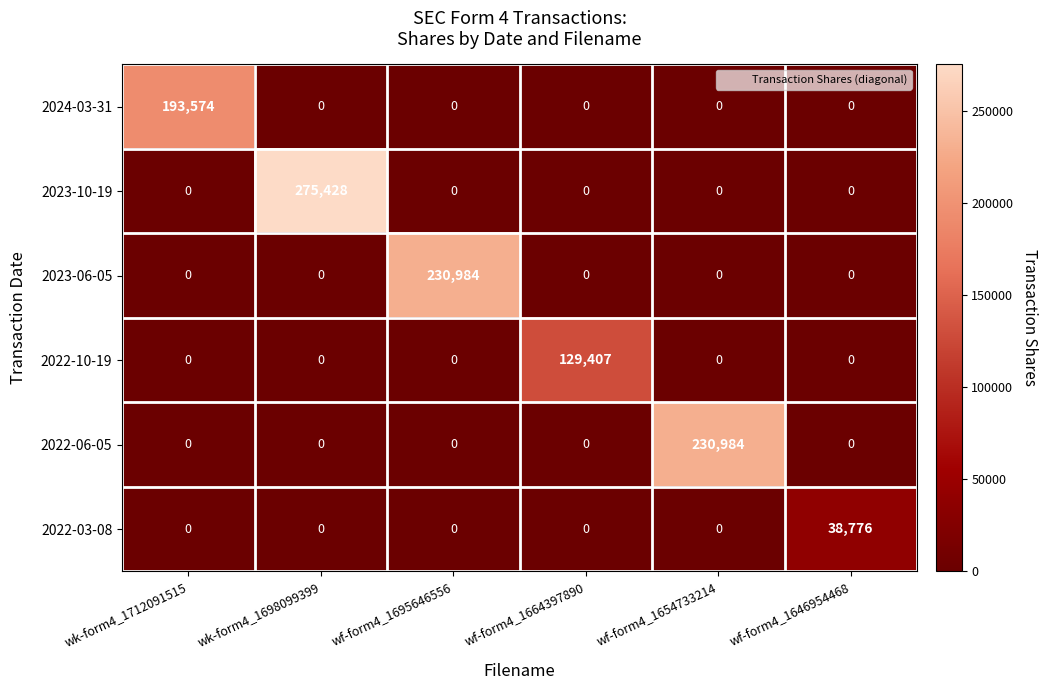

Which series changed the most between wk-form4_1698099399 and wf-form4_1664397890?

2023-10-19